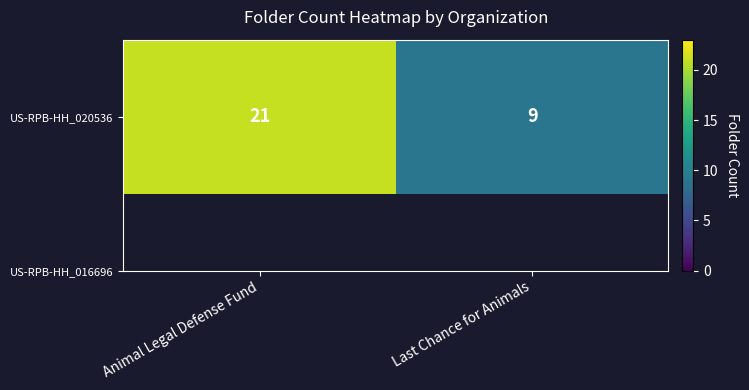

List the labels in order of value, largest first.

Animal Legal Defense Fund, Last Chance for Animals